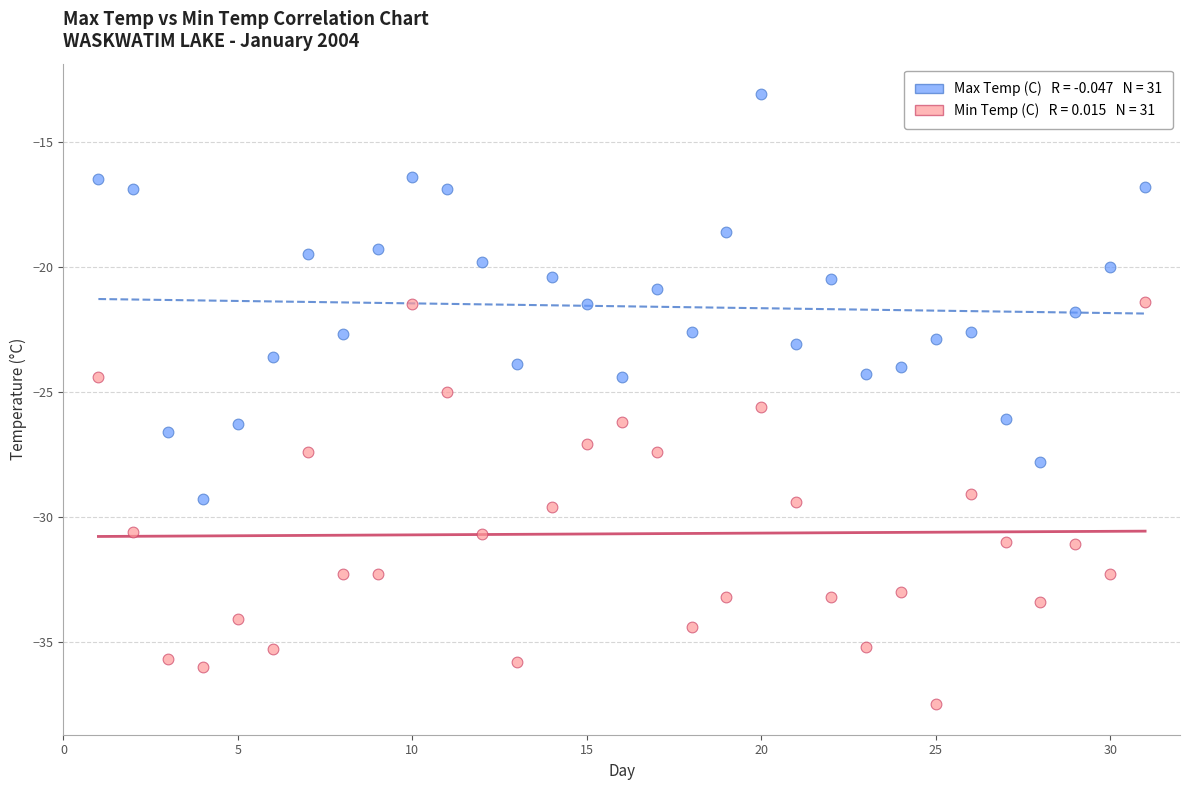

Across all data points, what is the range of X values (max minus min)?

30.0